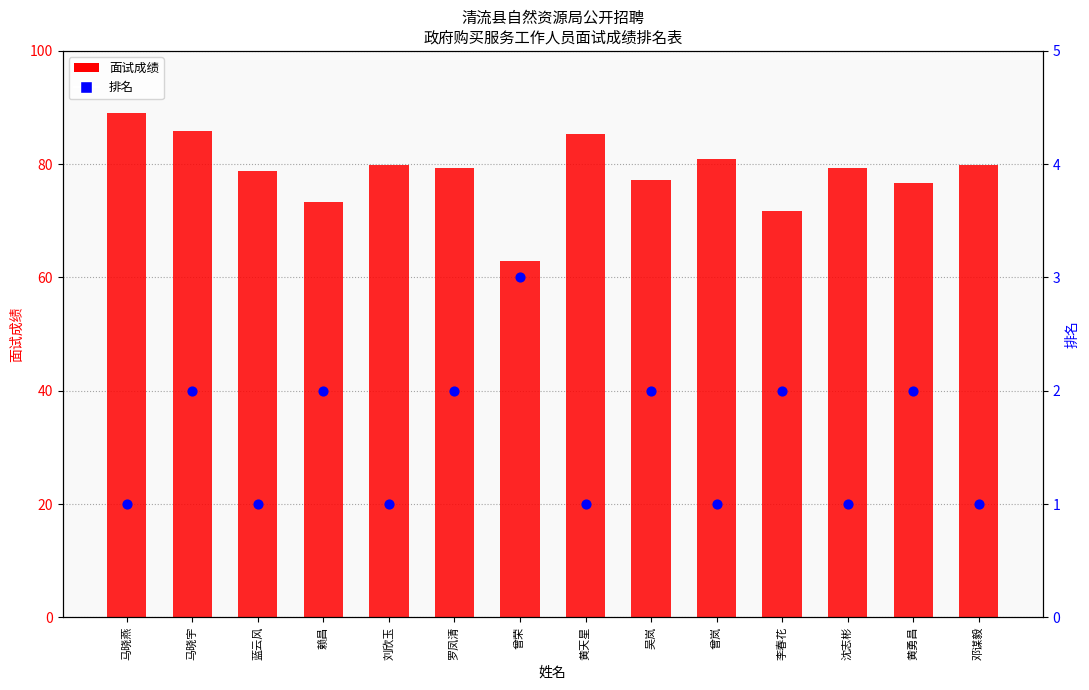

Which series contains the highest Y value?

面试成绩